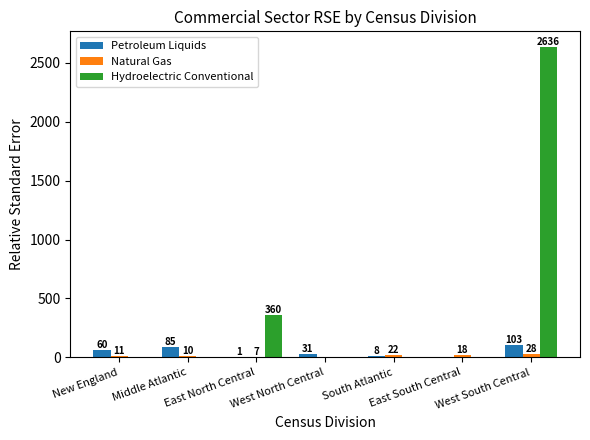

How many categories are shown in the chart?

7